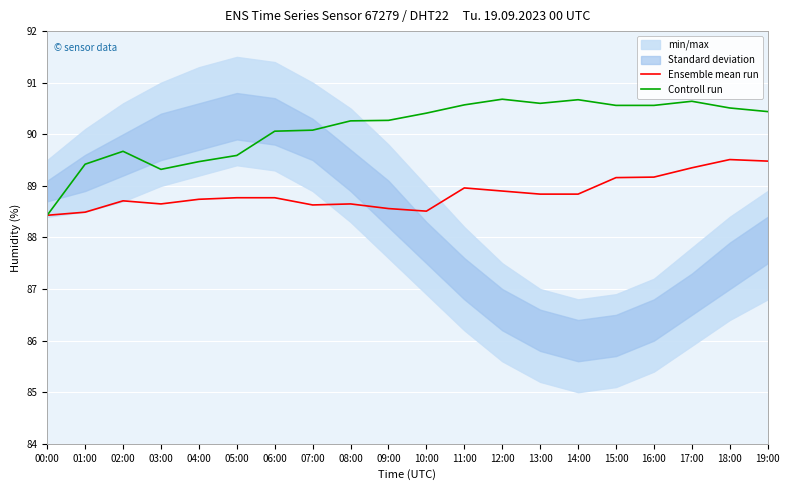

What is the difference between the second highest and minimum values in the Ensemble mean run series?

1.0